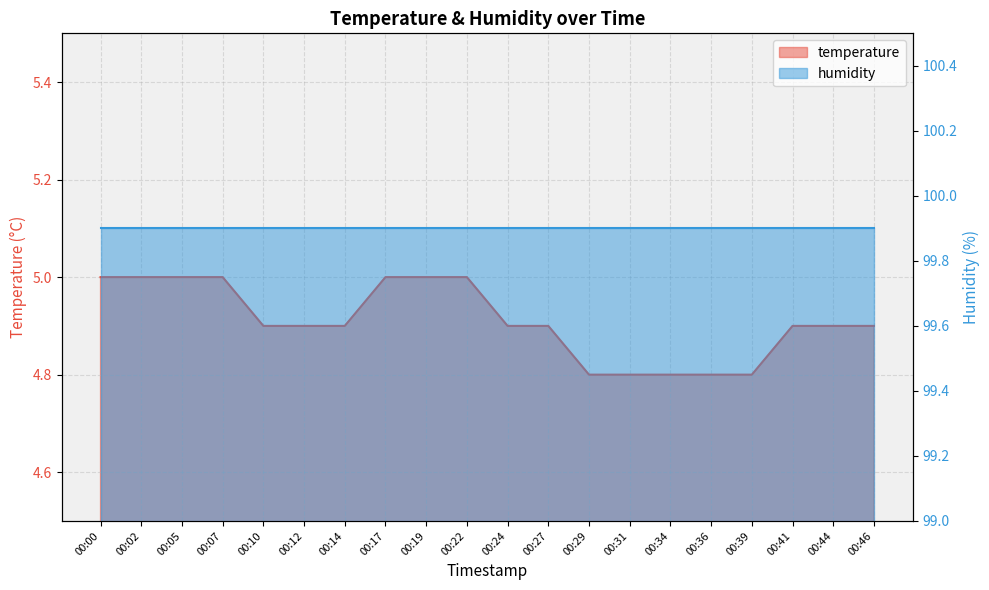

True or false: the data shows 7.2 at 00:44.

False